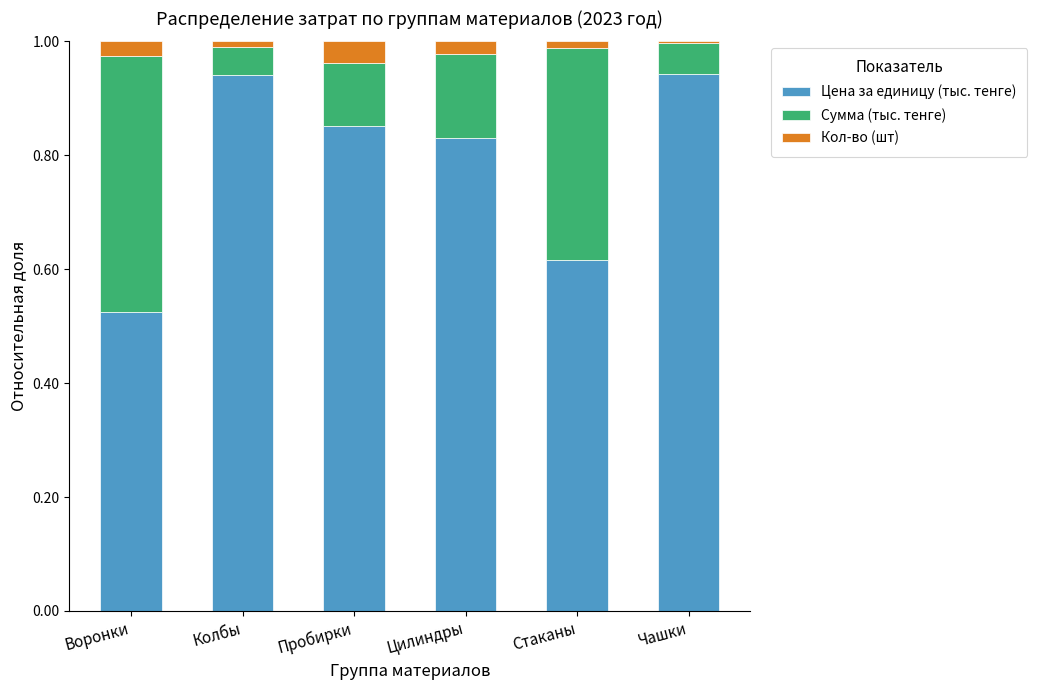

What is the total value across all series at Воронки?

1.0